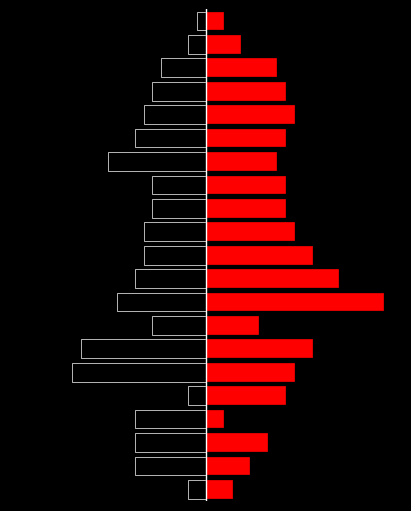

What is the sum of all 男 values?

-147